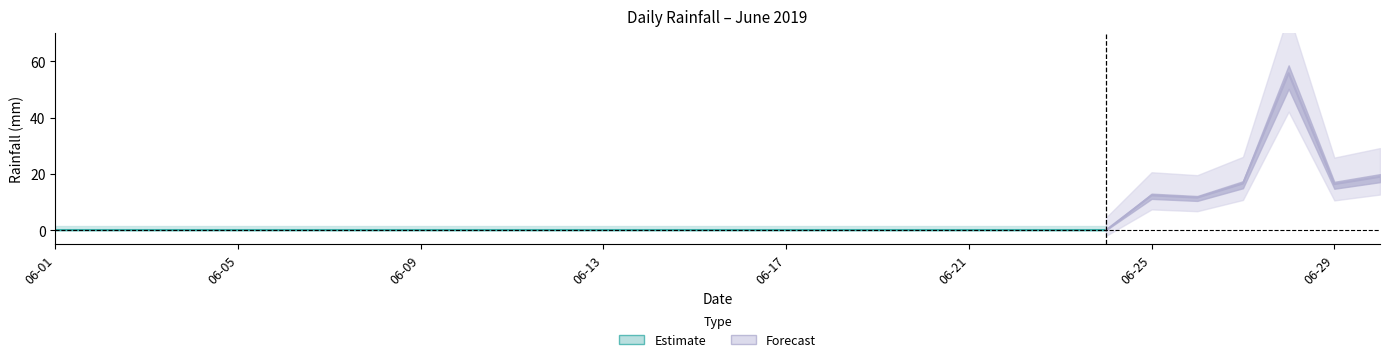

Between 2019-06-27 and 2019-06-06, which is larger?

2019-06-27